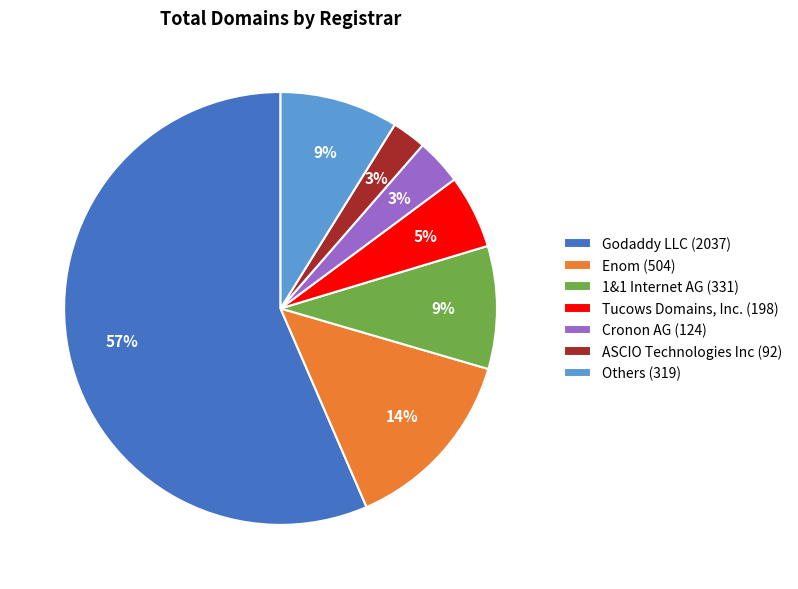

Do 1&1 Internet AG (331) and ASCIO Technologies Inc (92) together represent more than half of the pie?

No